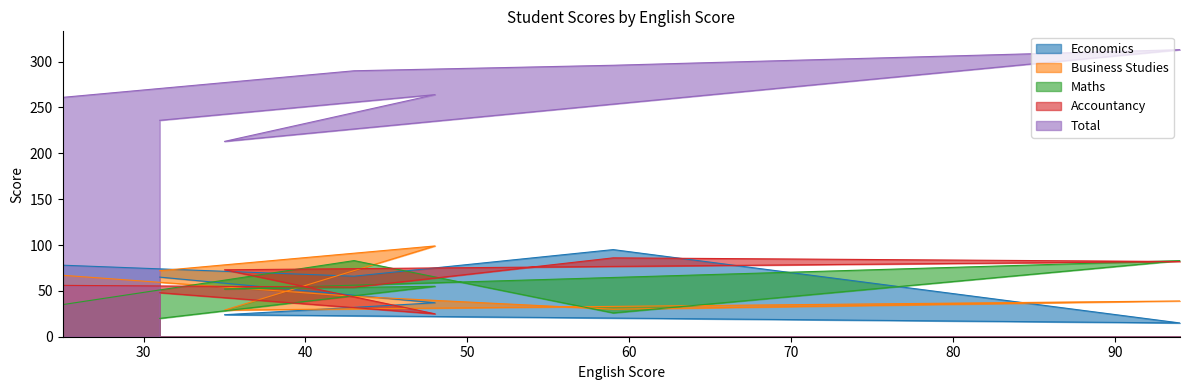

Rank the series by their maximum value, from highest to lowest.

Total, Business Studies, Economics, Accountancy, Maths